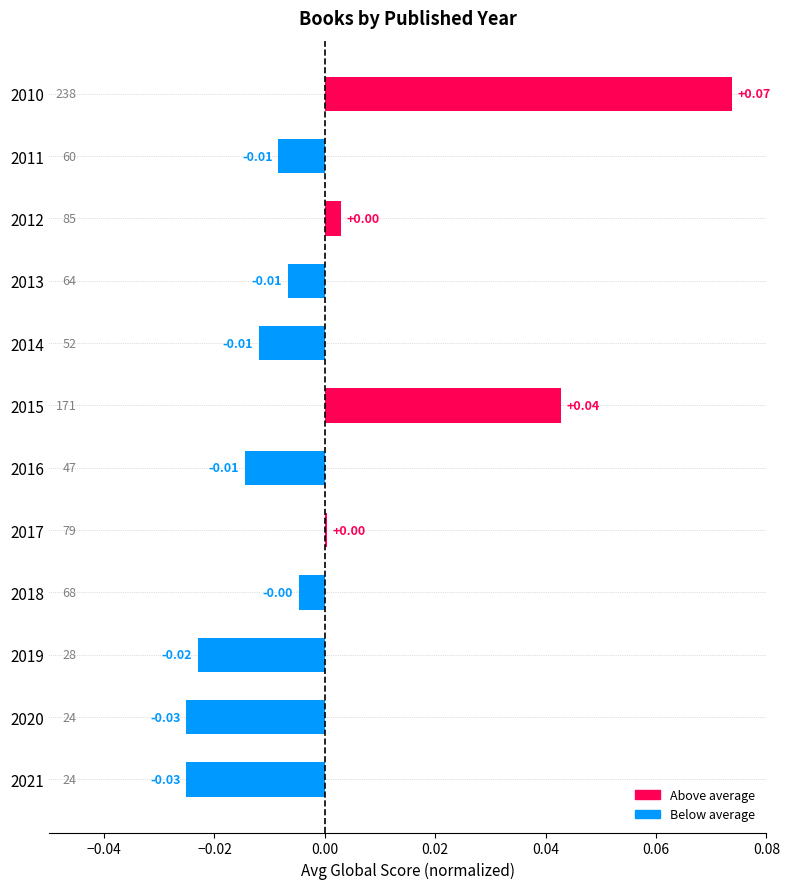

At which label is the value closest to 0?

2017